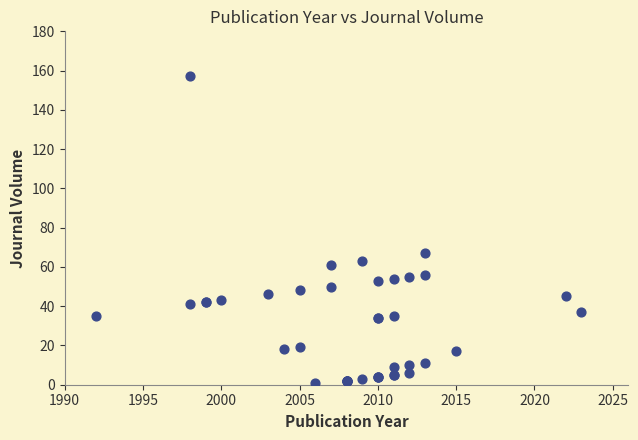

What Y value in the scatter plot is closest to 79?

67